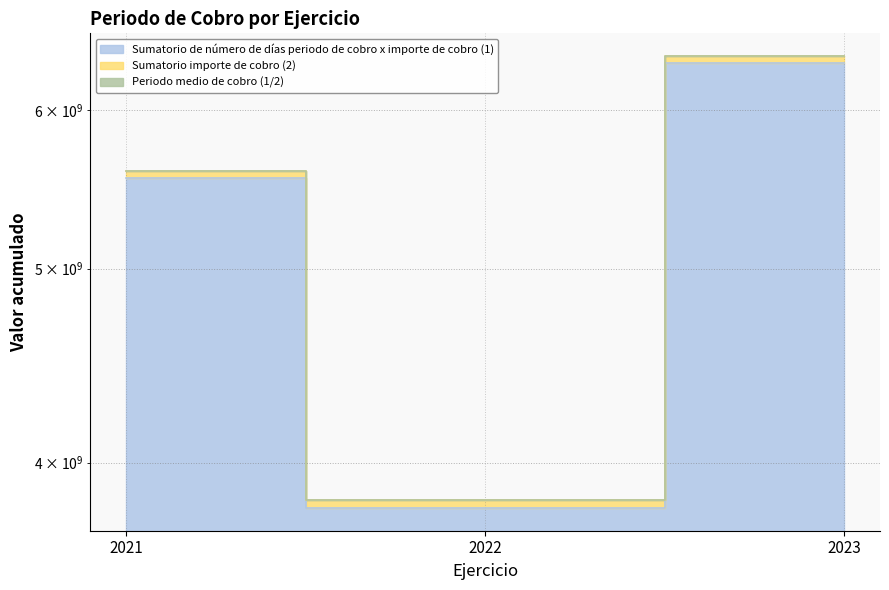

True or false: Sumatorio importe de cobro (2) has a value of 6385198435.4 at 2023.

True